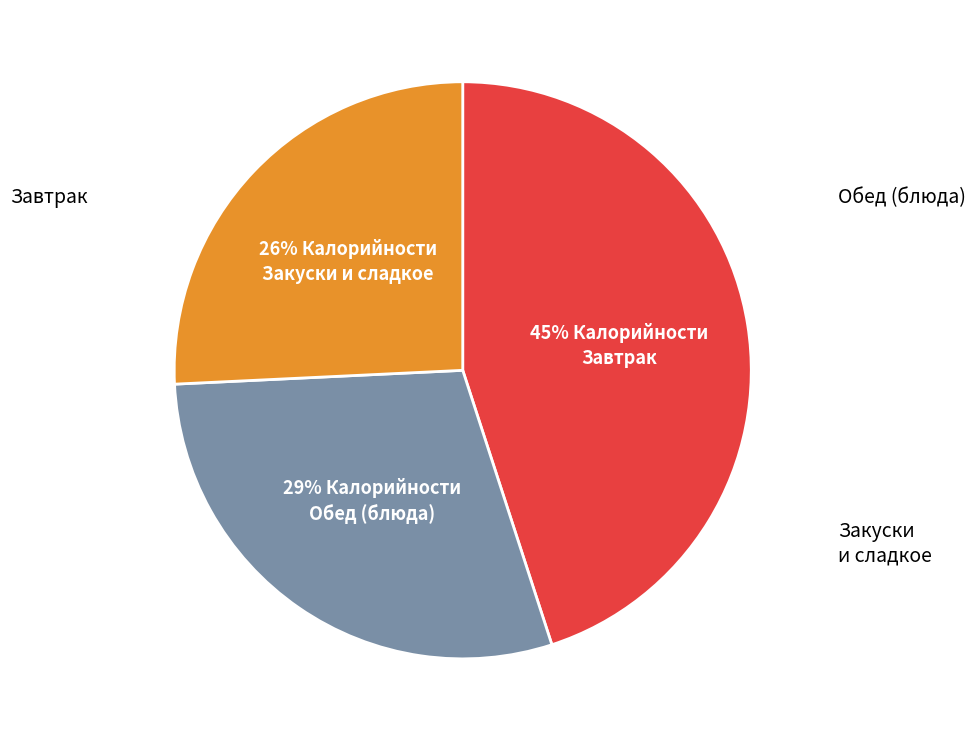

Is there a majority slice in this chart?

No